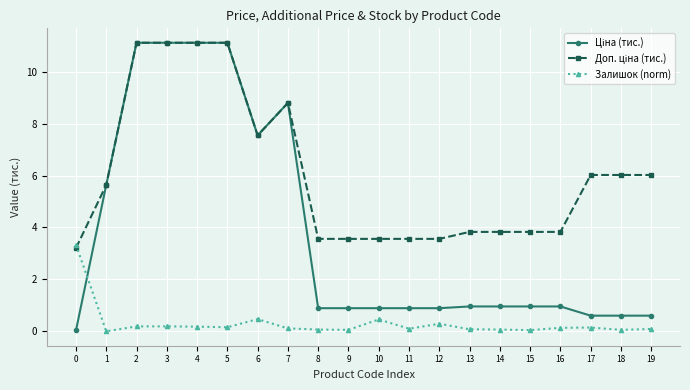

True or false: Залишок (norm) has more than 2 points higher than both neighbors.

True